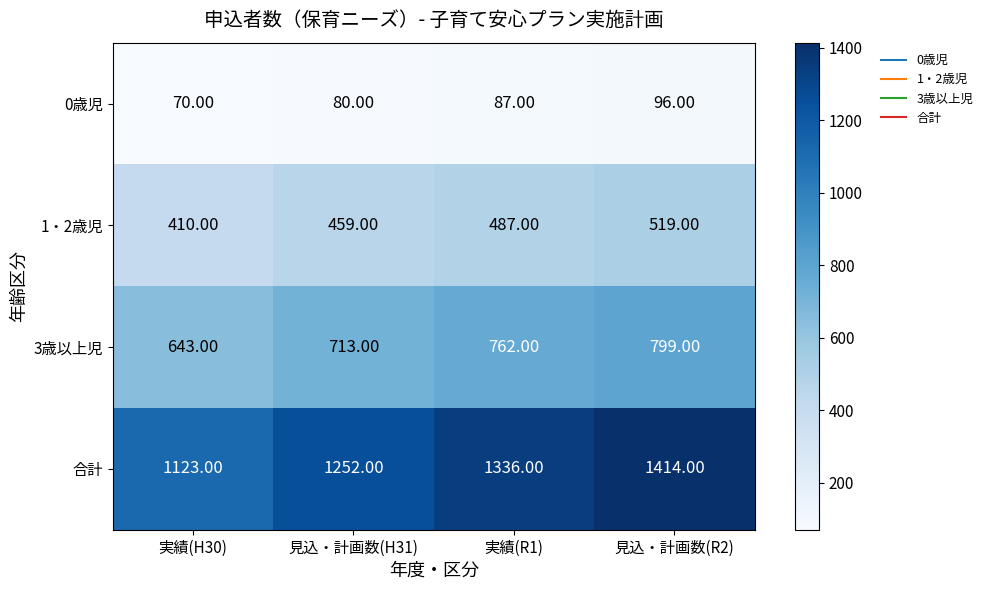

At which category is the sum across all series the highest?

見込・計画数(R2)